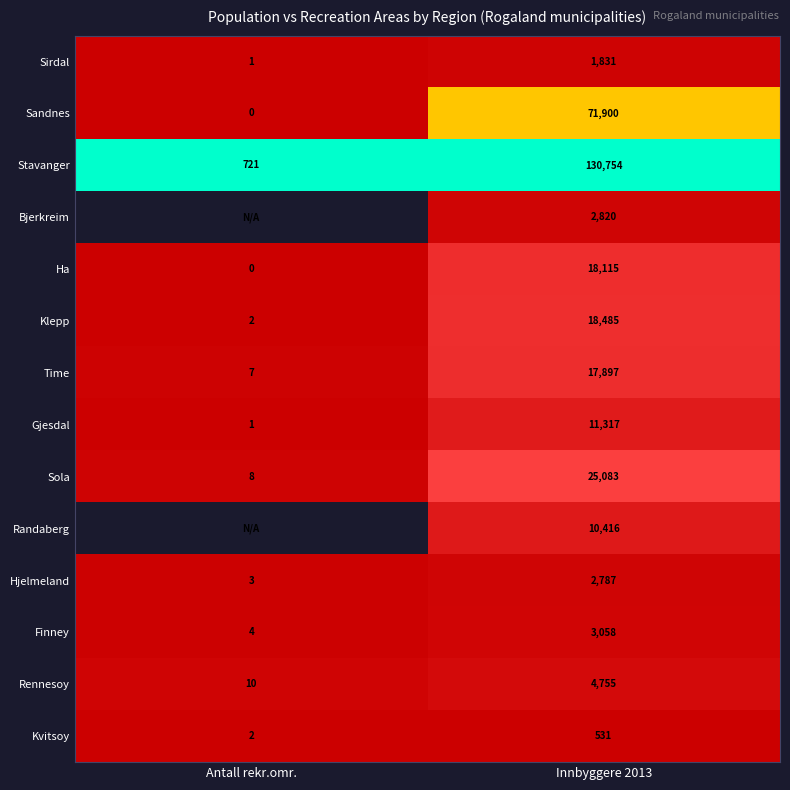

True or false: Time has a value of 0.0 at Antall rekr.omr..

False